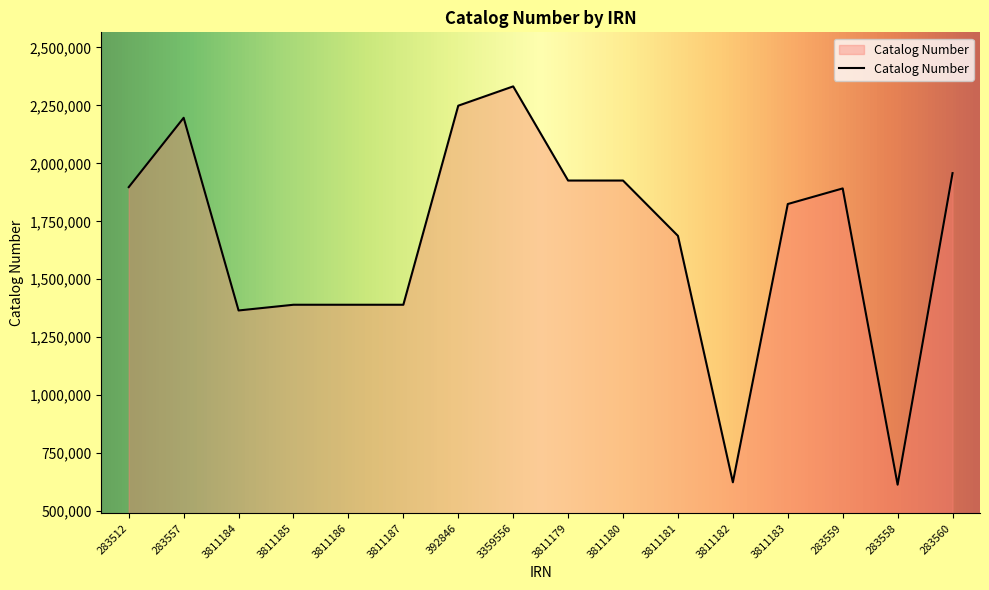

What is the smallest value displayed?

613630